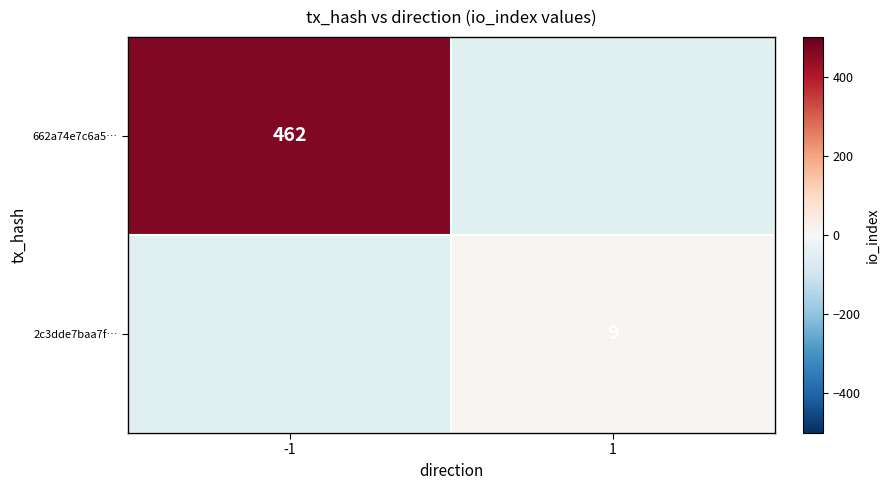

The value of 2c3dde7baa7f… at 1 is 6. True or false?

False